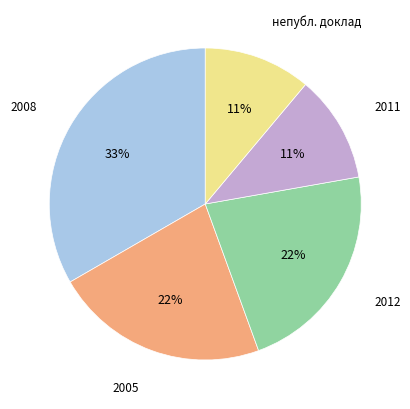

To the nearest percent, what is the difference between the largest and smallest slice percentages?

22%